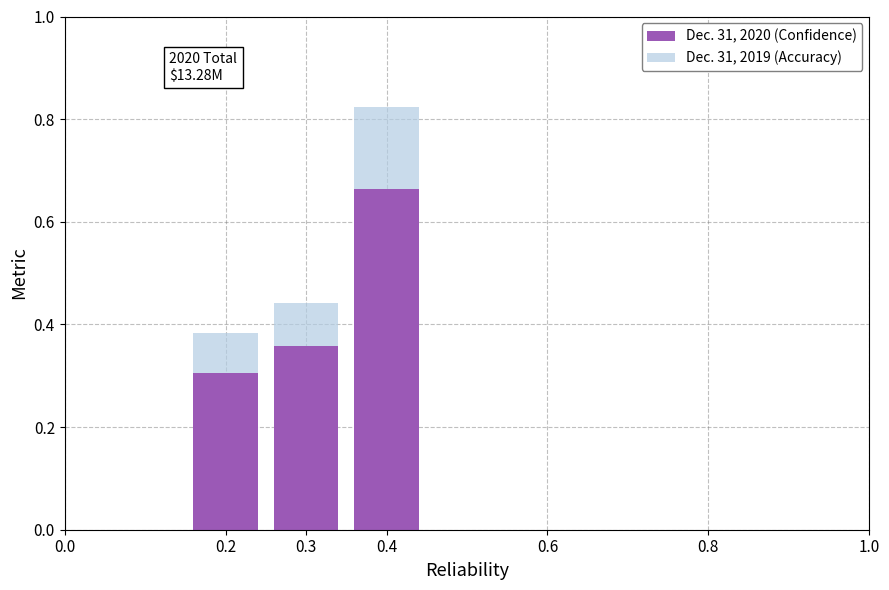

What is the total value across all series at 0.4?

0.8